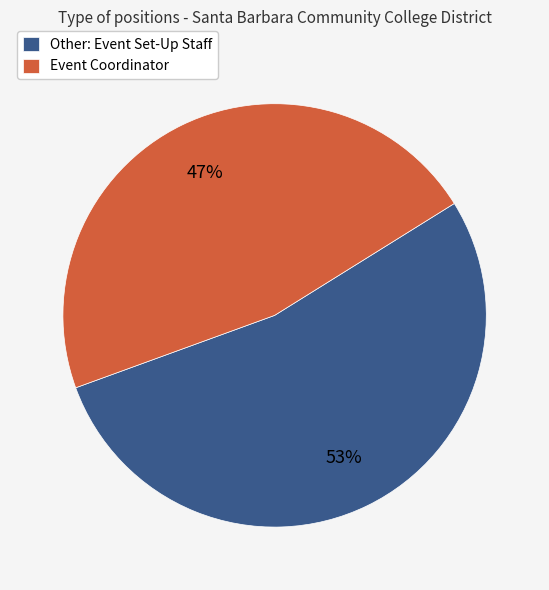

Rank the categories by value from highest to lowest.

Other: Event Set-Up Staff, Event Coordinator